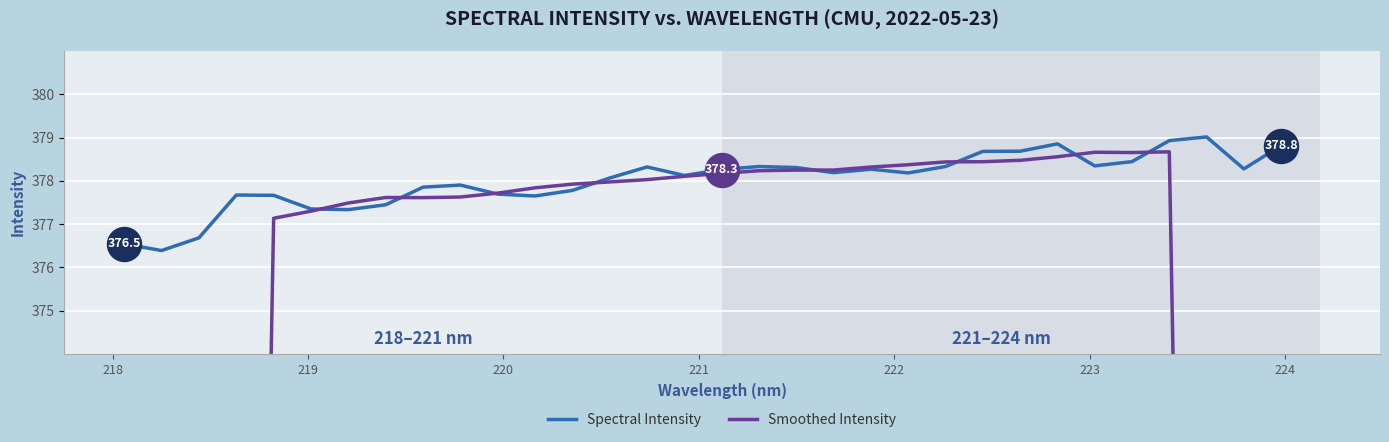

Which series has the largest Y range (max minus min)?

Smoothed Intensity